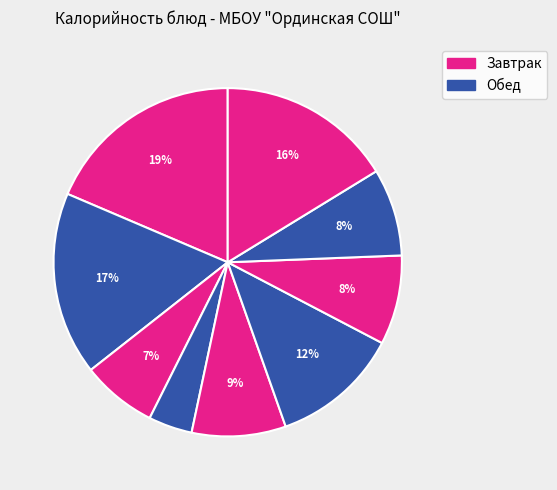

What is the largest slice in the pie chart?

Каша манная молочная